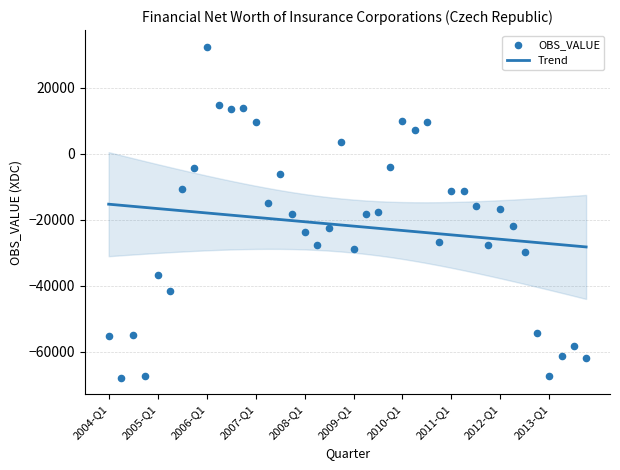

Which series has the largest Y range (max minus min)?

OBS_VALUE